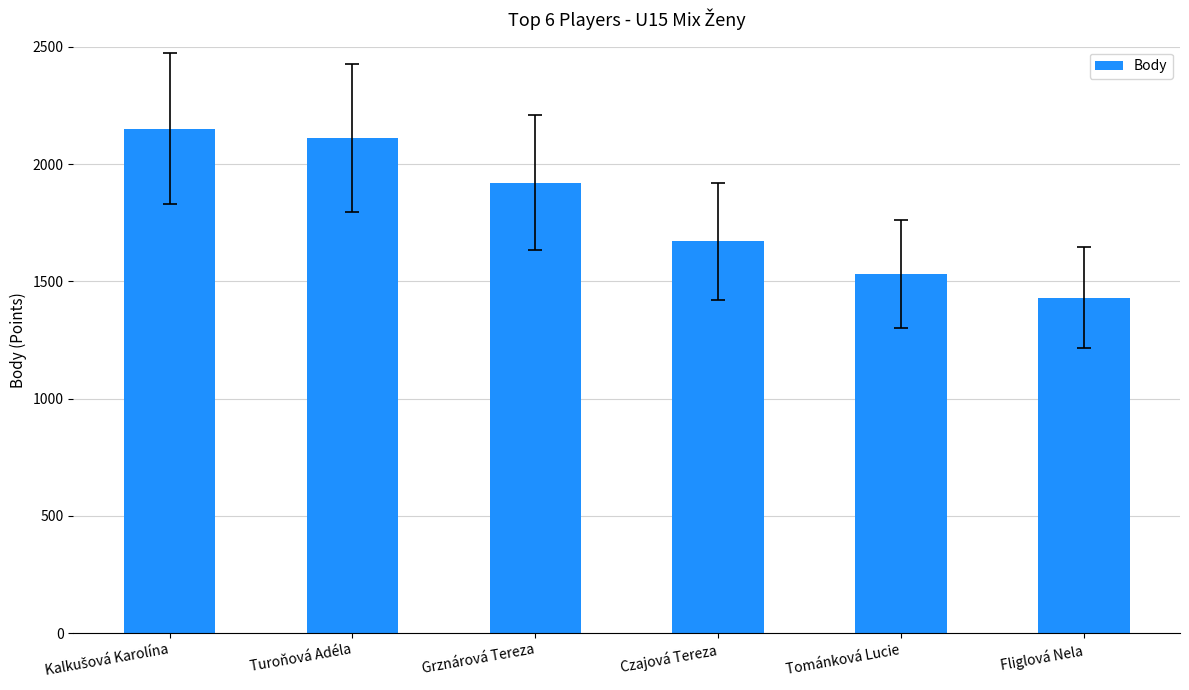

What is the value of the 4th bar from the left?

1670